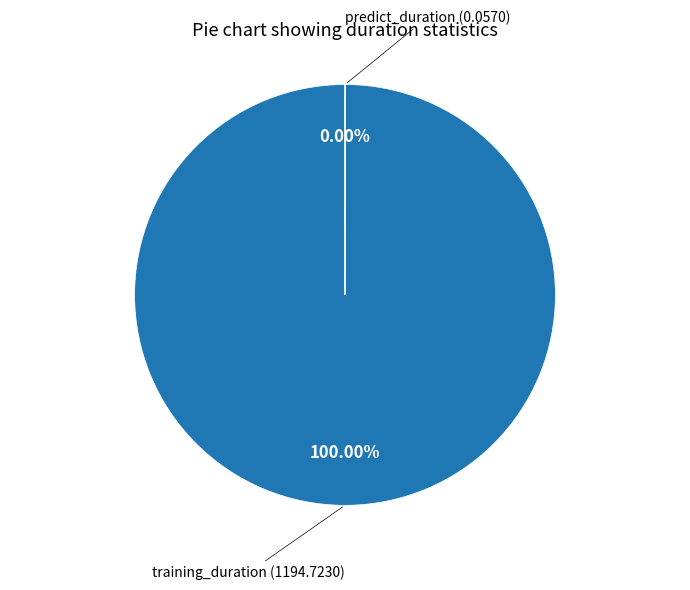

Is there a majority slice in this chart?

Yes